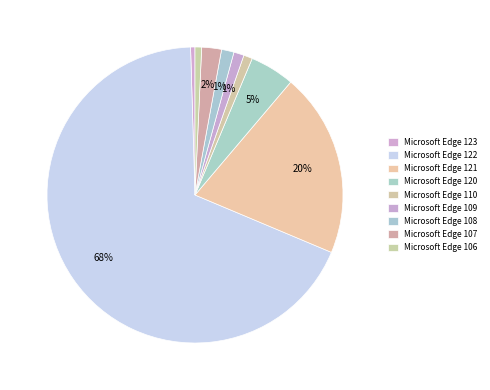

Is it true that Microsoft Edge 120 is 5% of the pie?

True